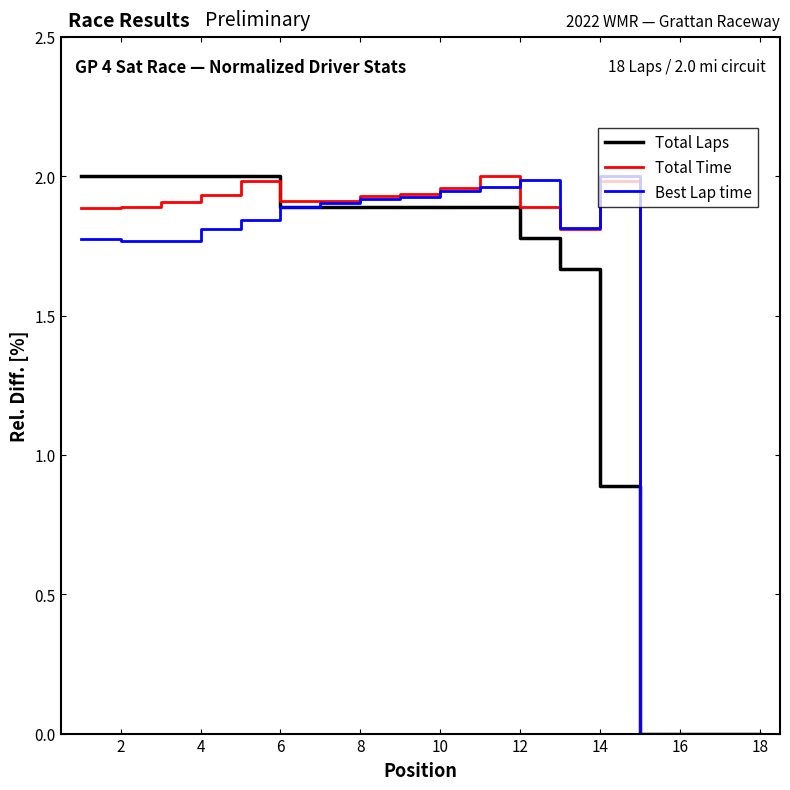

Rank the series by their average value, from lowest to highest.

Total Laps, Best Lap time, Total Time